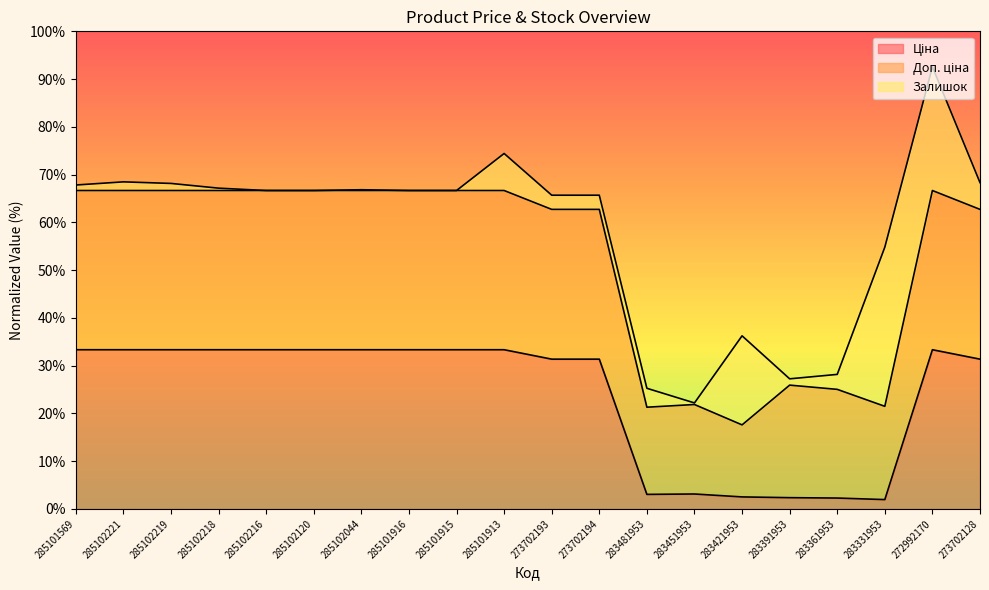

What is the total value across all series at 285101915?

66.7